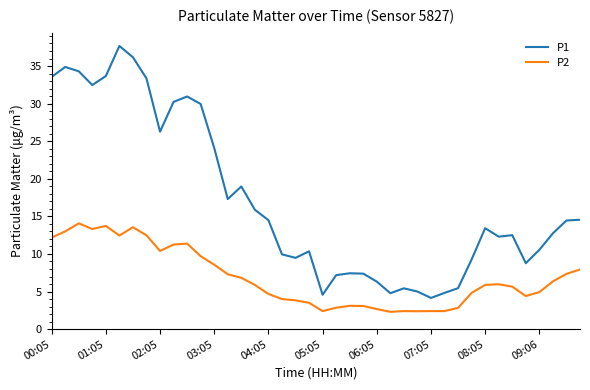

Which series has the largest total across all categories?

P1